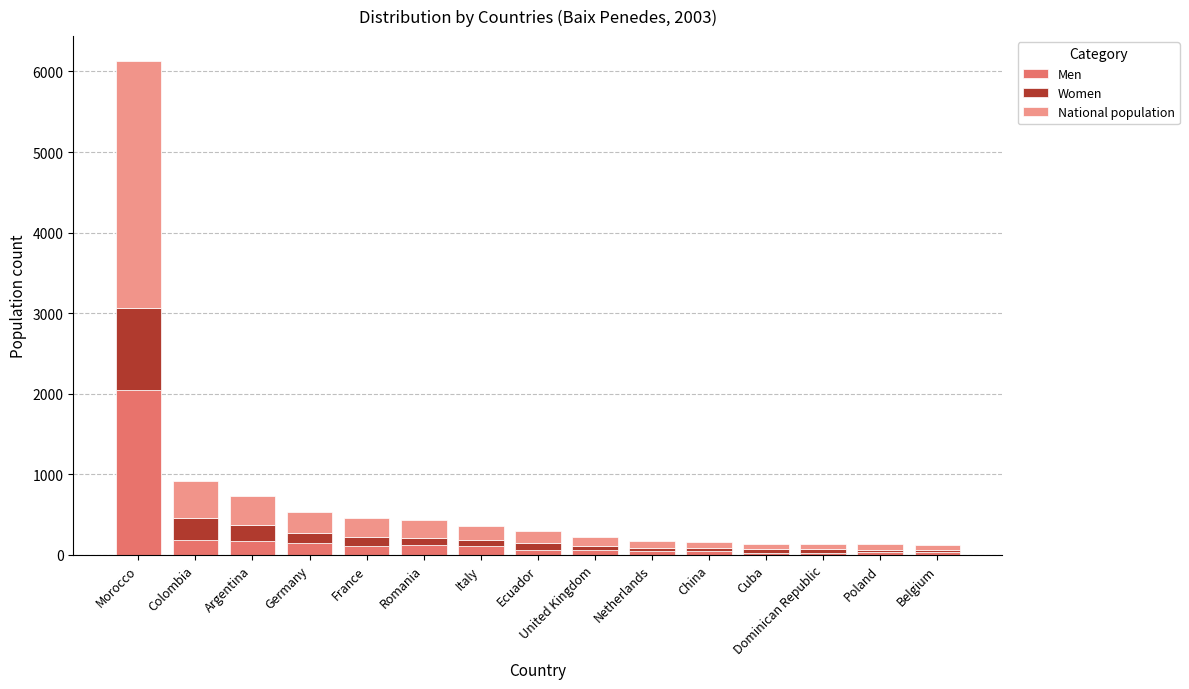

Read the Men value at China, to the nearest 50.

50